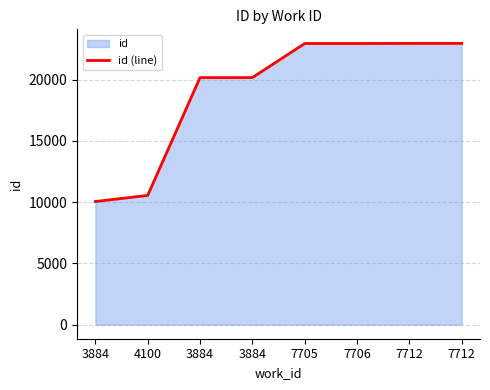

The value at 3884 is 14895. True or false?

False